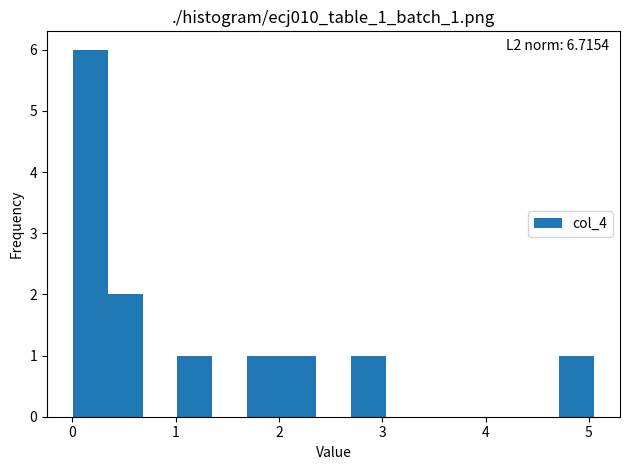

Around what value on the x-axis is the tallest bar? Give the approximate position of its centre, as read against the axis.

0.2